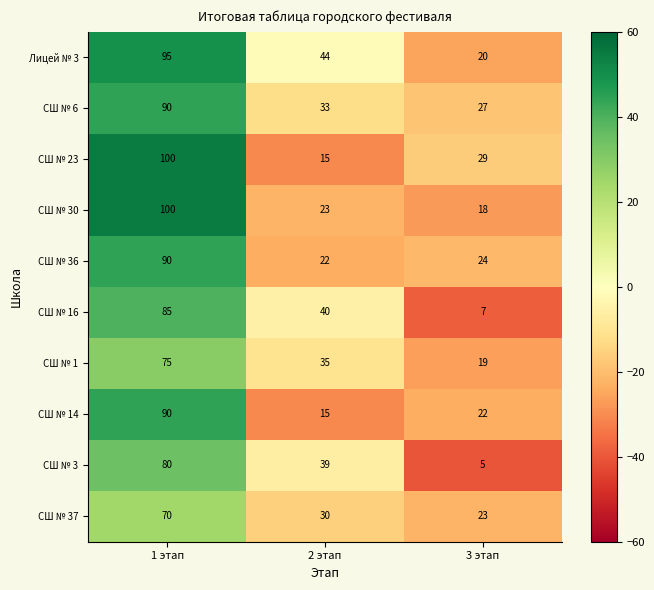

Which series has the widest spread of values?

СШ № 23